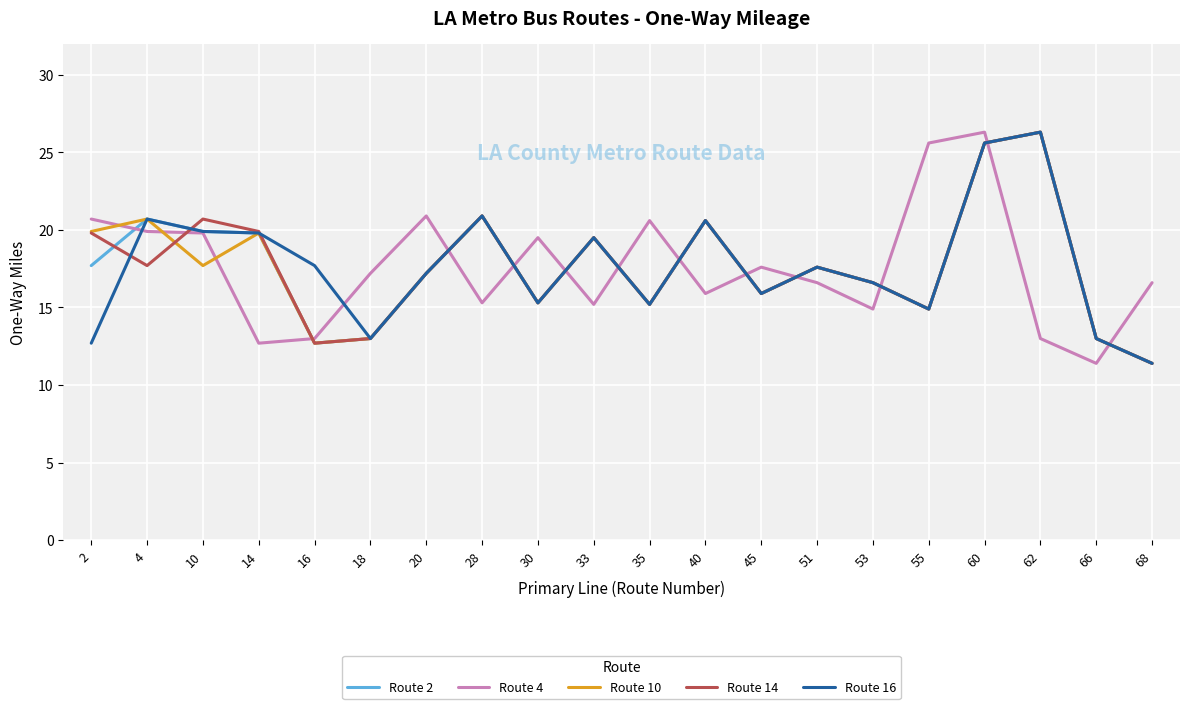

Is it true that Route 14 equals 26.3 at 62?

True